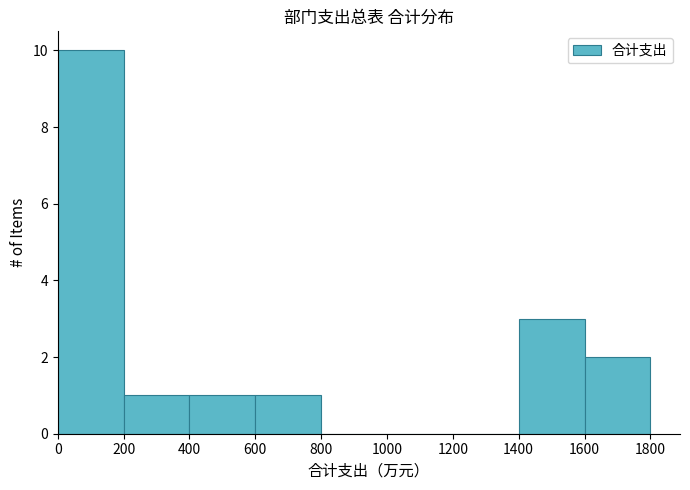

Reading left to right, list every bar in this chart as the range it spans on the x-axis followed by its height. The values are not printed on the chart, so give them approximately, as read against the axis.

0 to 200: 10
200 to 400: 1
400 to 600: 1
600 to 800: 1
800 to 1000: 0
1000 to 1200: 0
1200 to 1400: 0
1400 to 1600: 3
1600 to 1800: 2